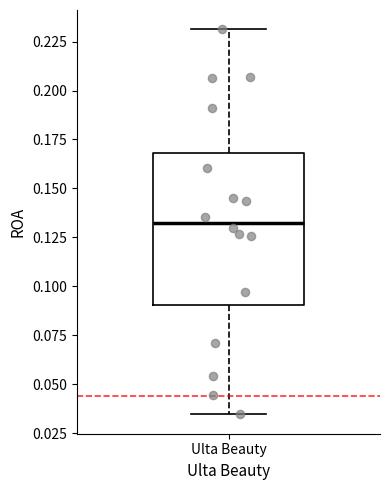

Where does the upper whisker of the box for Ulta Beauty end on the y-axis? The values are not printed on the chart, so give them approximately, as read against the axis.

0.230